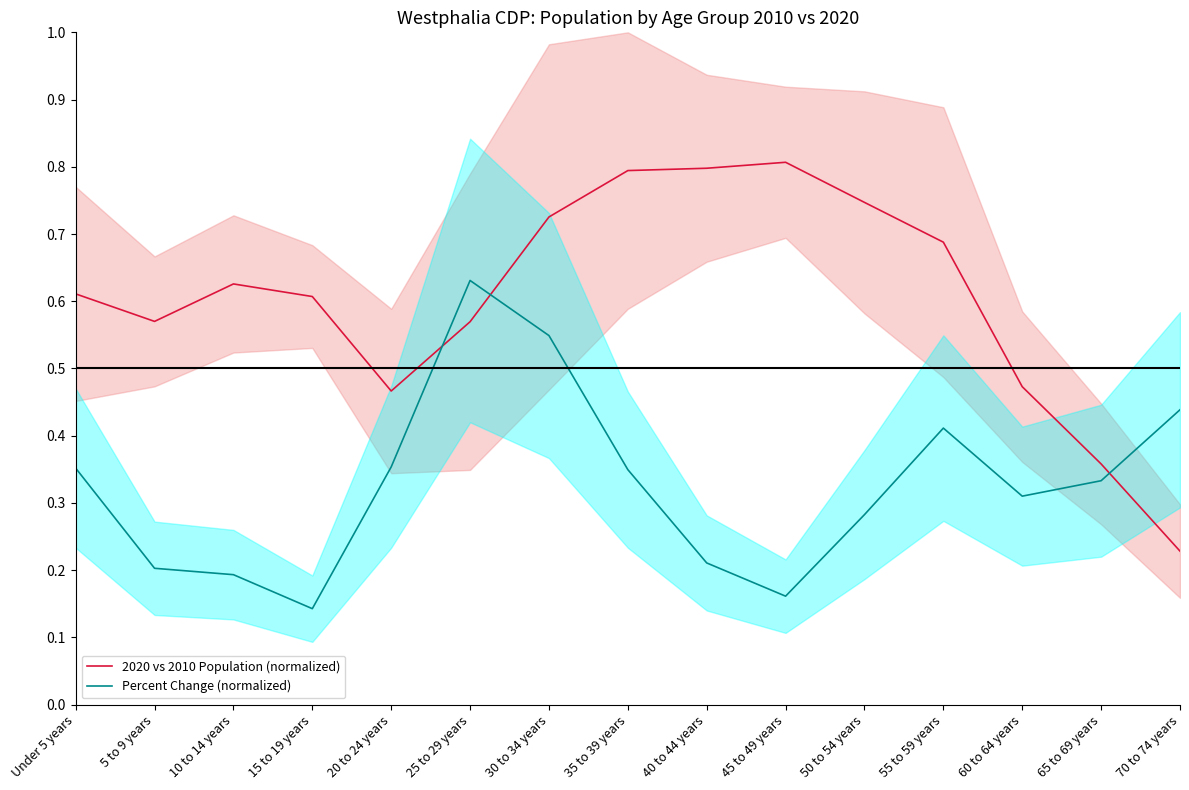

How many interior local valleys does the 2020 vs 2010 Population (normalized) series have?

2